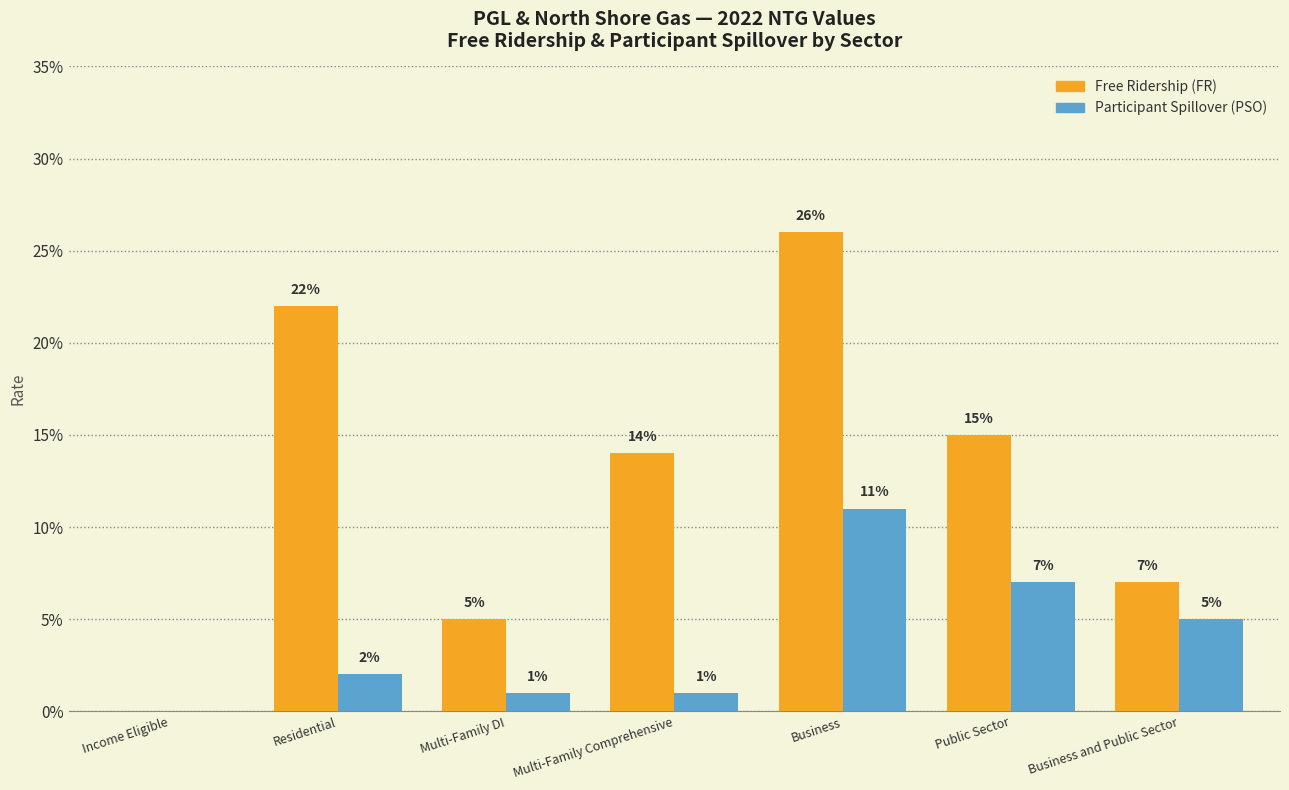

Is it true that Free Ridership (FR) equals 0.1 at Multi-Family DI?

False